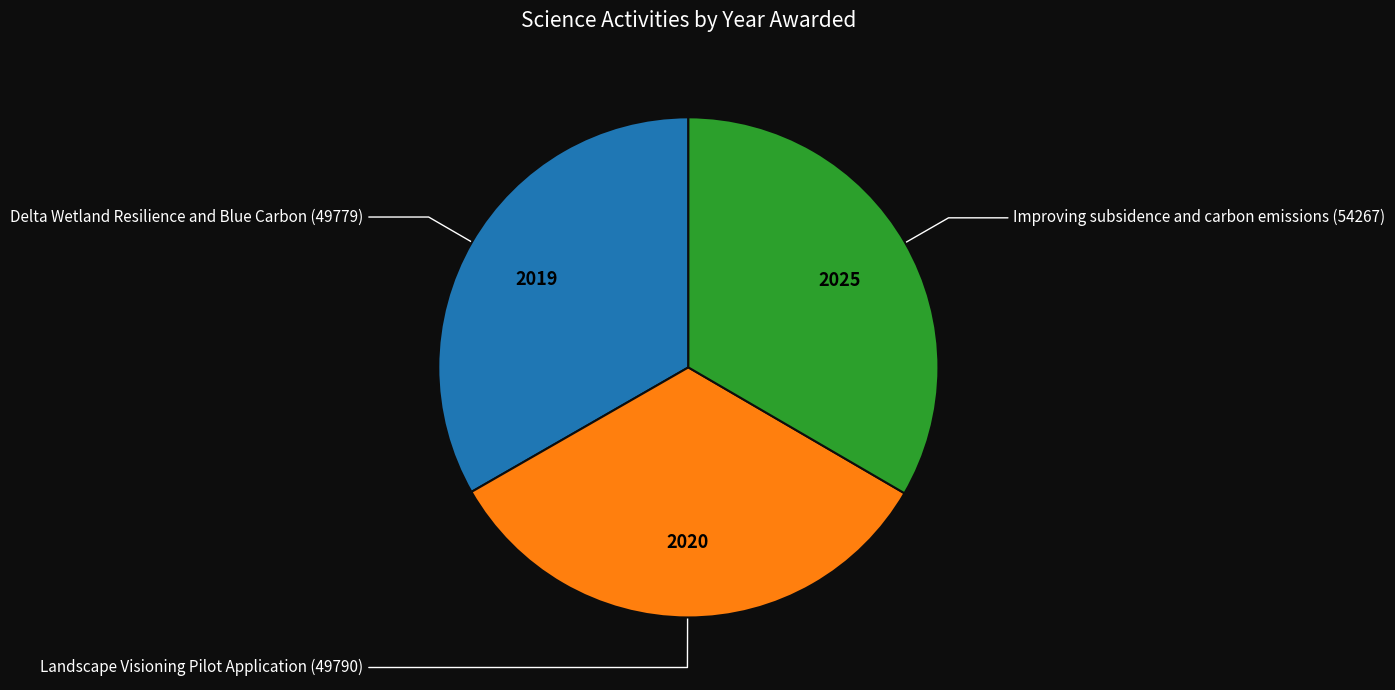

Count the number of slices in the pie.

3